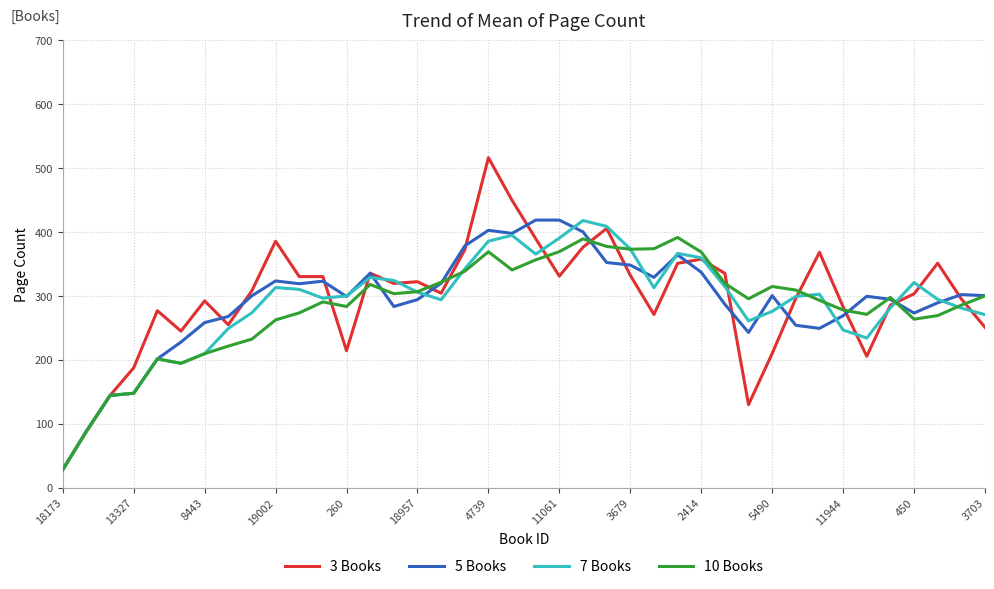

Which series has the widest spread of values?

3 Books